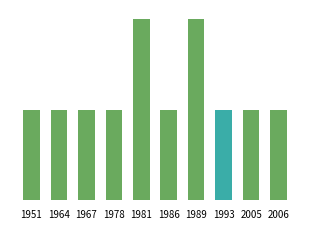

Reading left to right, what are all the values shown in this chart?

1951=1	1964=1	1967=1	1978=1	1981=2	1986=1	1989=2	1993=1	2005=1	2006=1